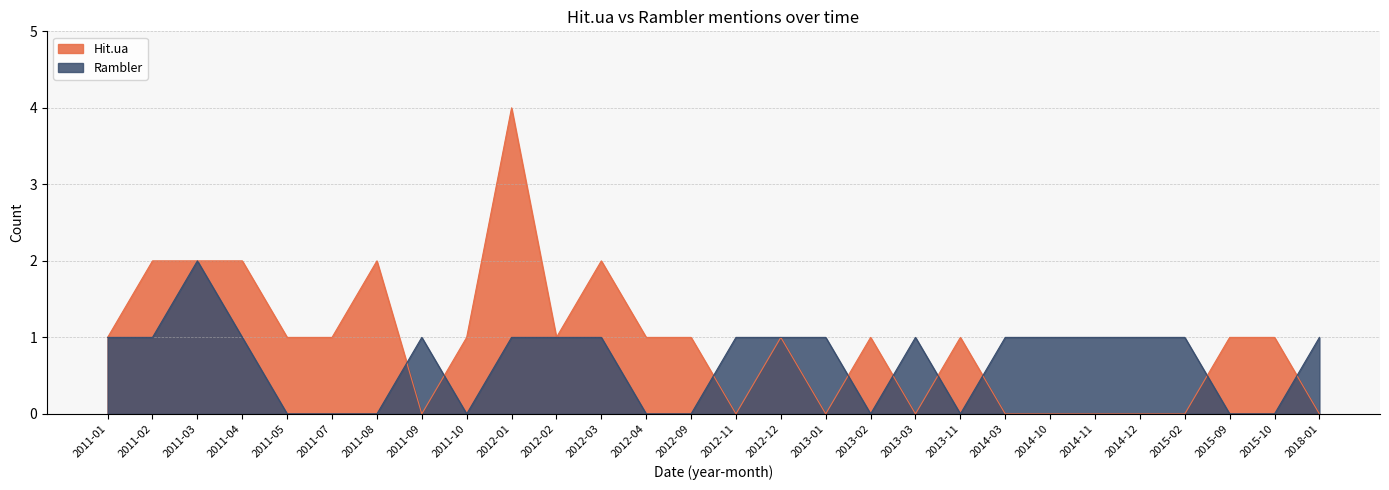

What is the spread (max minus min) of values at 2011-07?

1